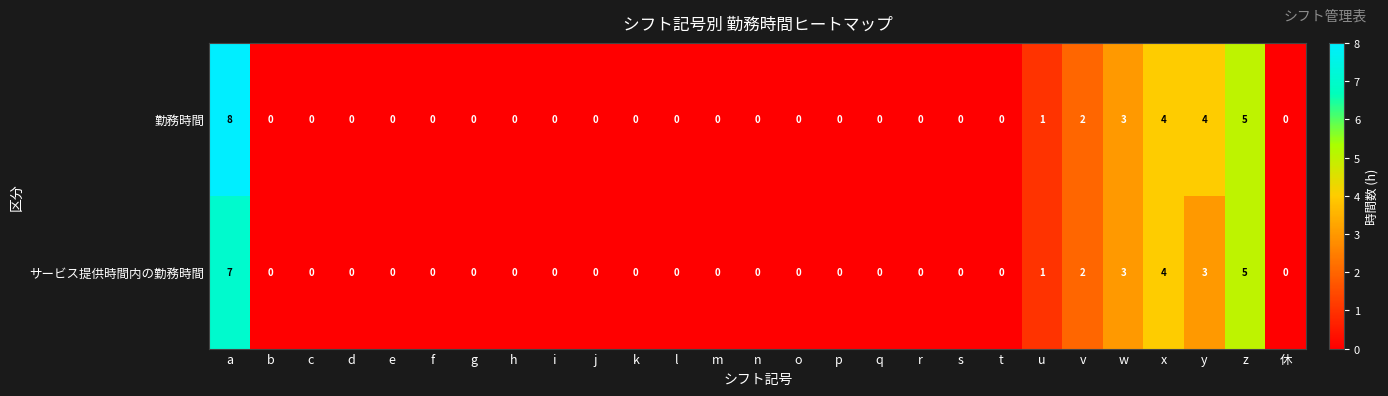

The value of 勤務時間 at l is 0. True or false?

True